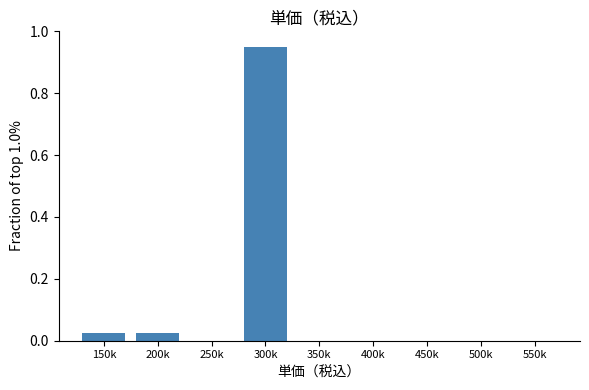

What is the sum of all values?

1.0